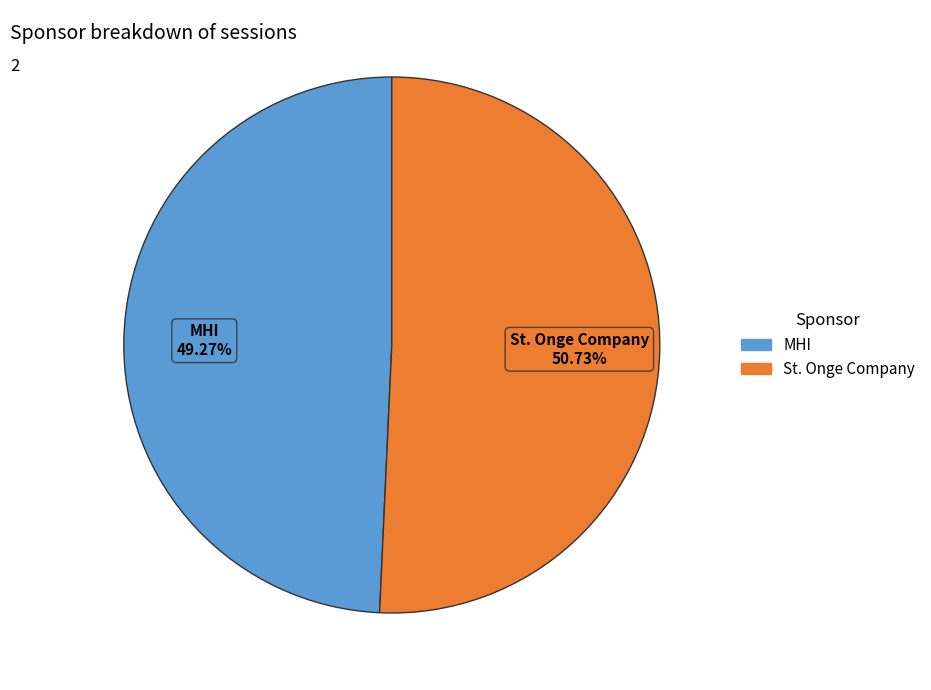

Approximately how many times larger is the value at MHI compared to St. Onge Company?

1.0